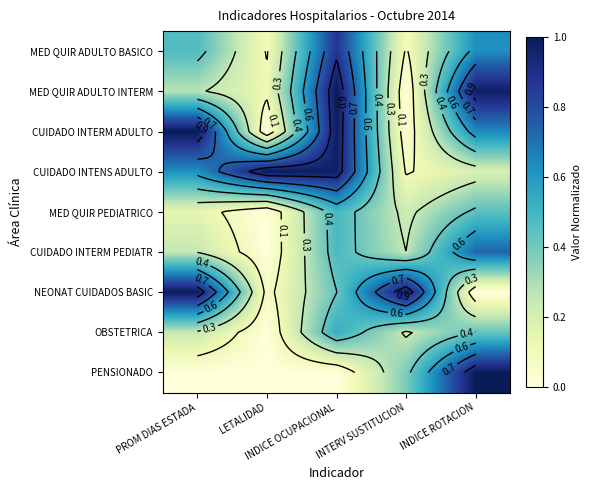

The value of CUIDADO INTERM PEDIATR at INDICE OCUPACIONAL is 0.2. True or false?

False